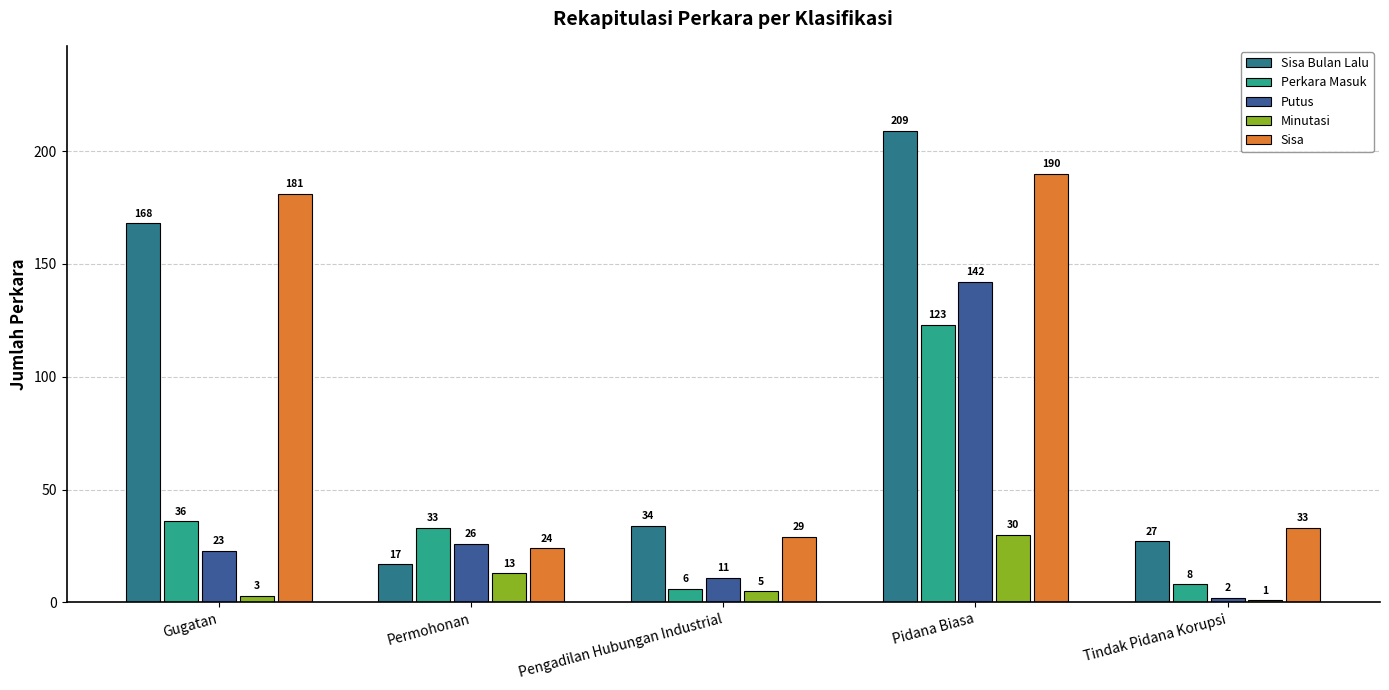

At Permohonan, list the series in order from smallest to largest.

Minutasi, Sisa Bulan Lalu, Sisa, Putus, Perkara Masuk